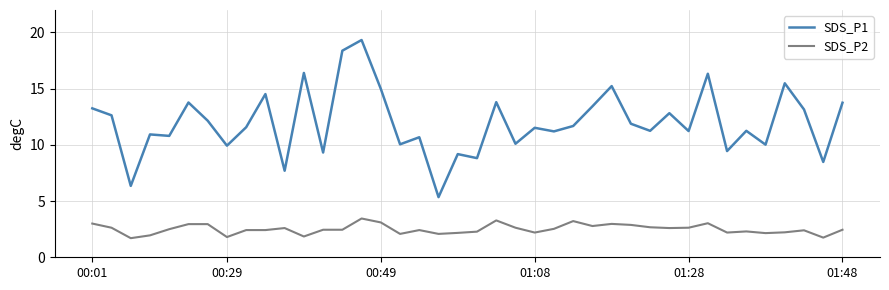

Which series has the largest total across all categories?

SDS_P1